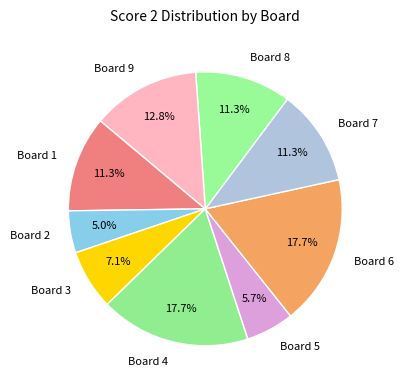

Does Board 4 account for over 50% of the chart?

No